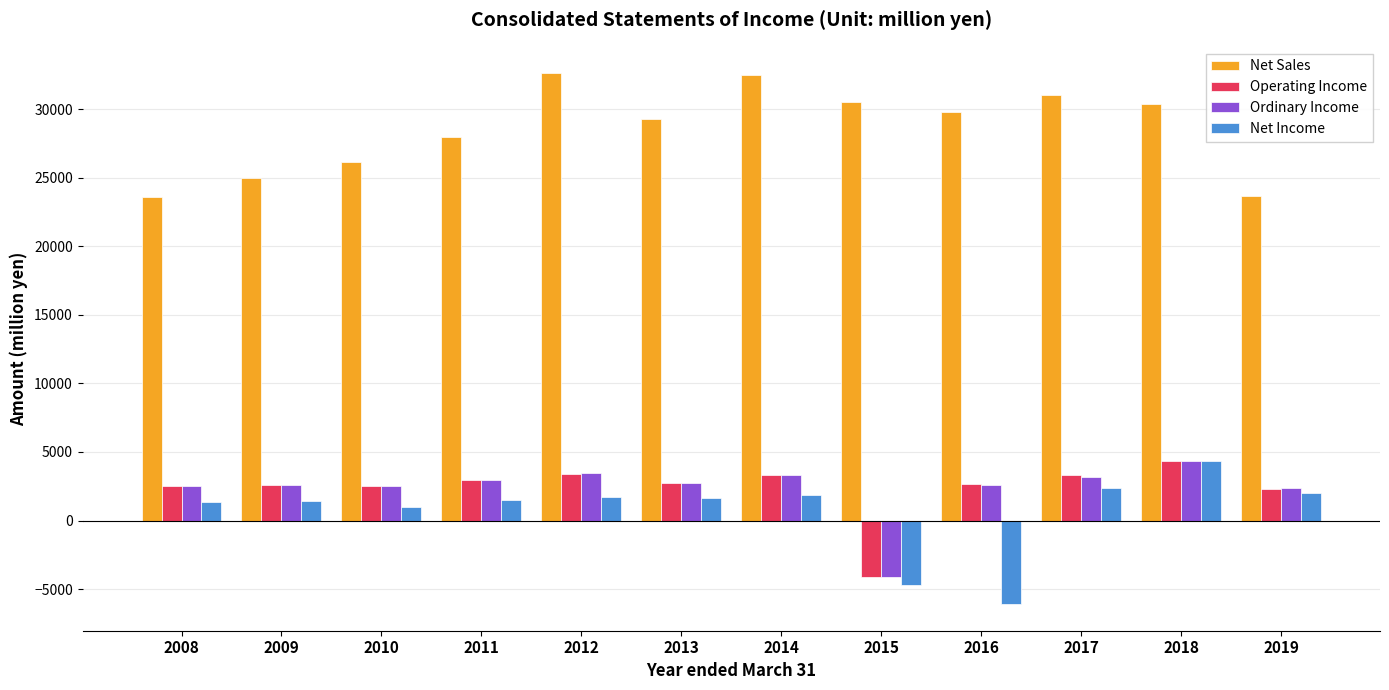

What is the maximum value shown in the chart?

32604